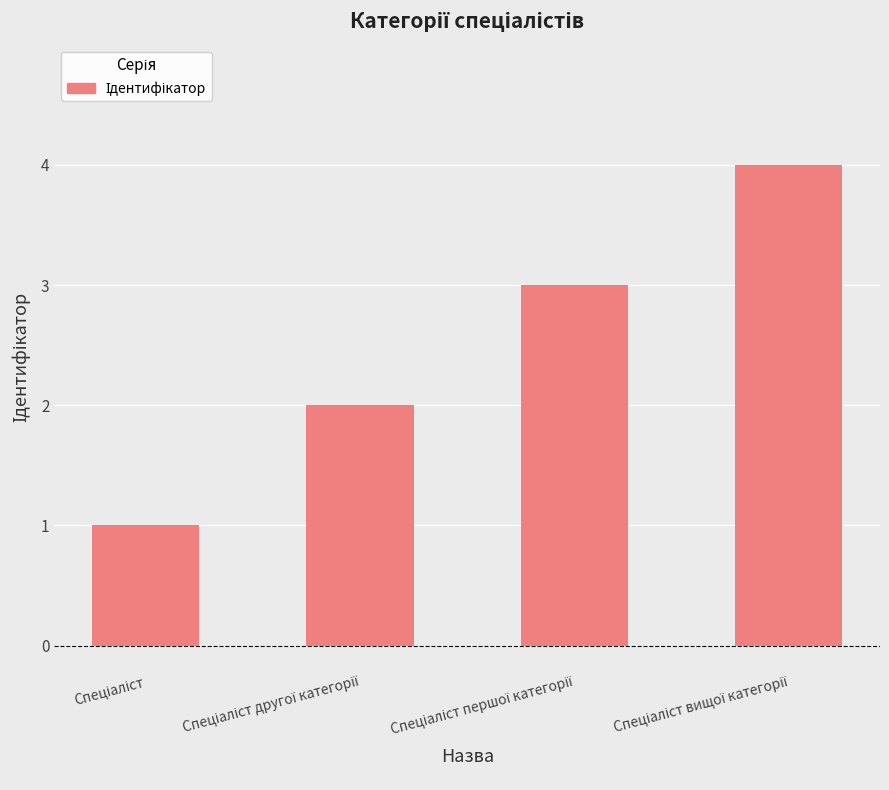

What is the sum of all values?

10